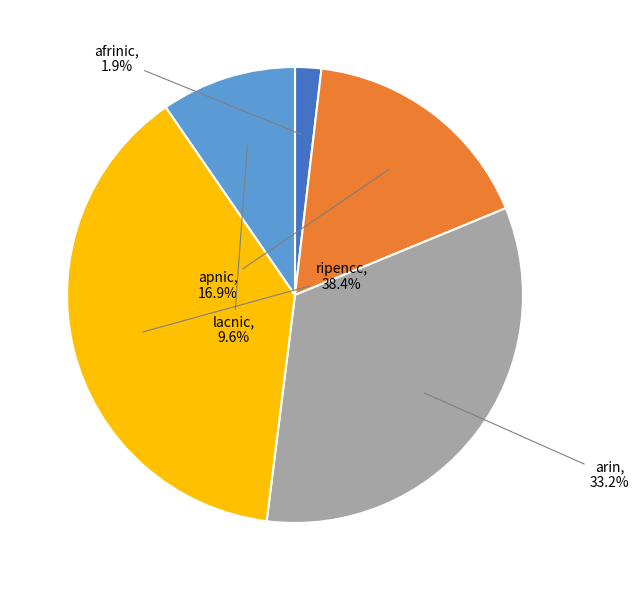

Approximately how many times larger is the value at ripencc compared to apnic?

2.3